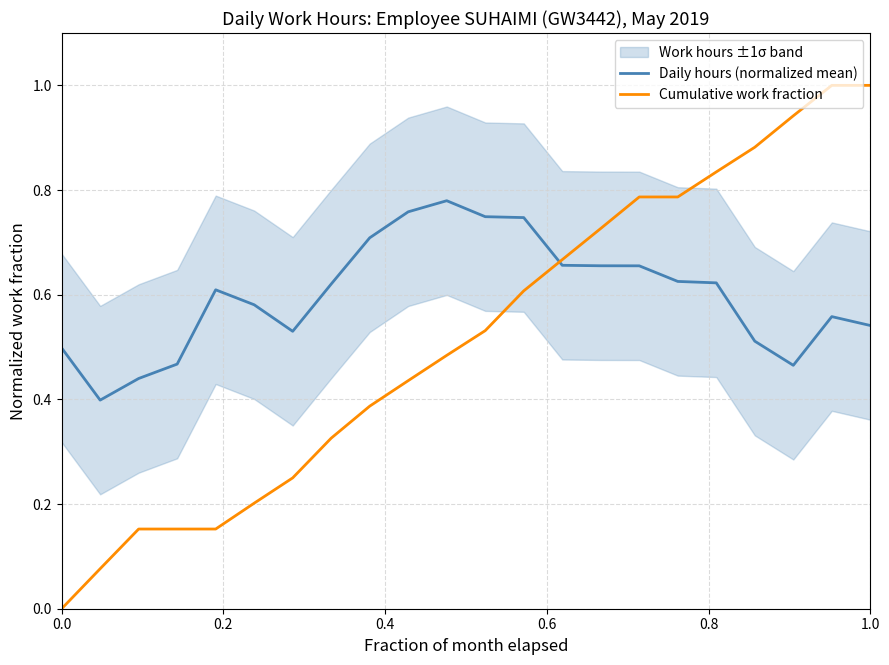

How many data points does each series have?

22